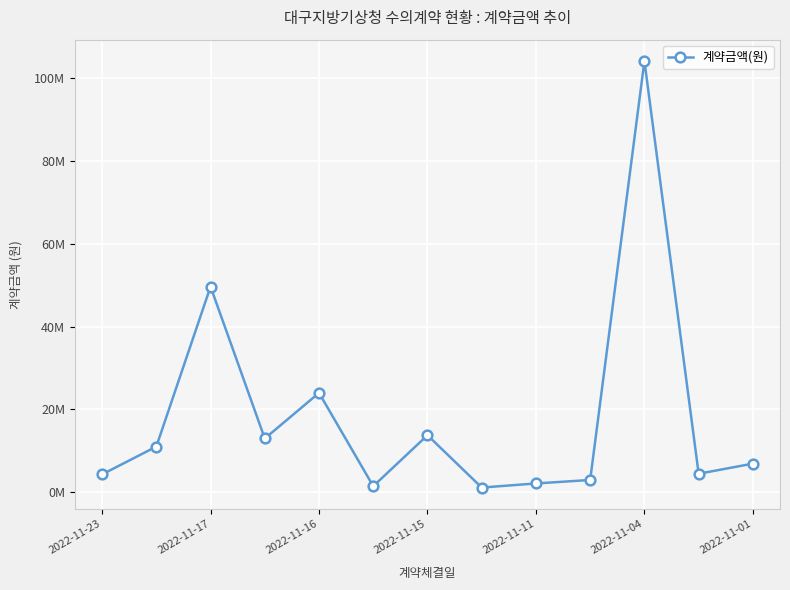

What is the minimum value shown in the chart?

1170000